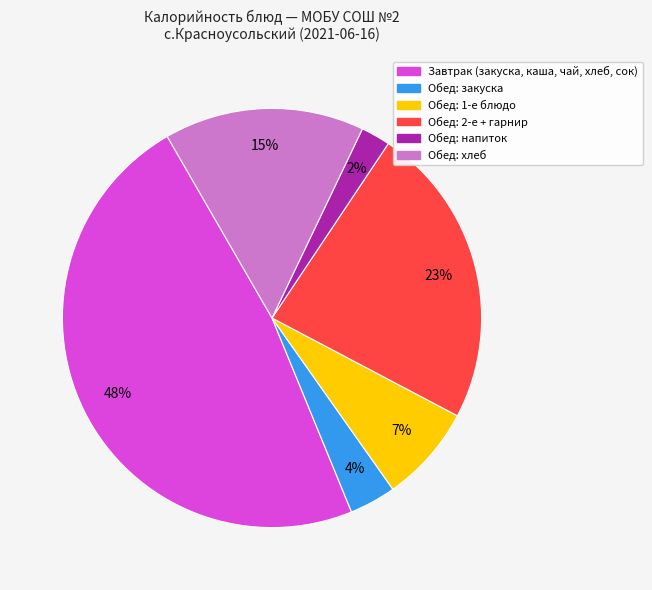

To the nearest percent, what is the difference between the largest and smallest slice percentages?

46%